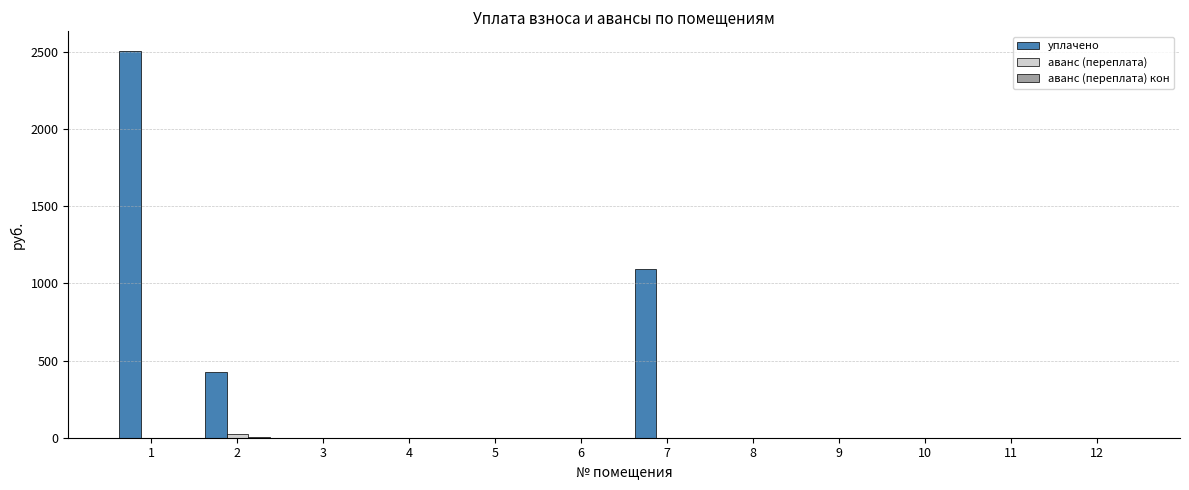

Between 1 and 4, which series saw the biggest shift?

уплачено